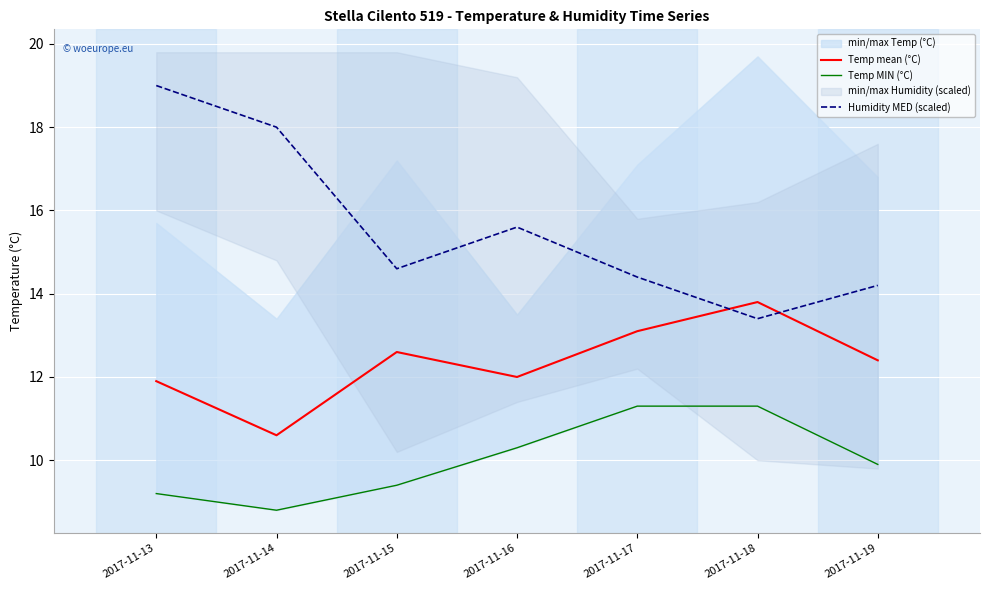

True or false: Temp mean (°C) has more than 0 points higher than both neighbors.

True